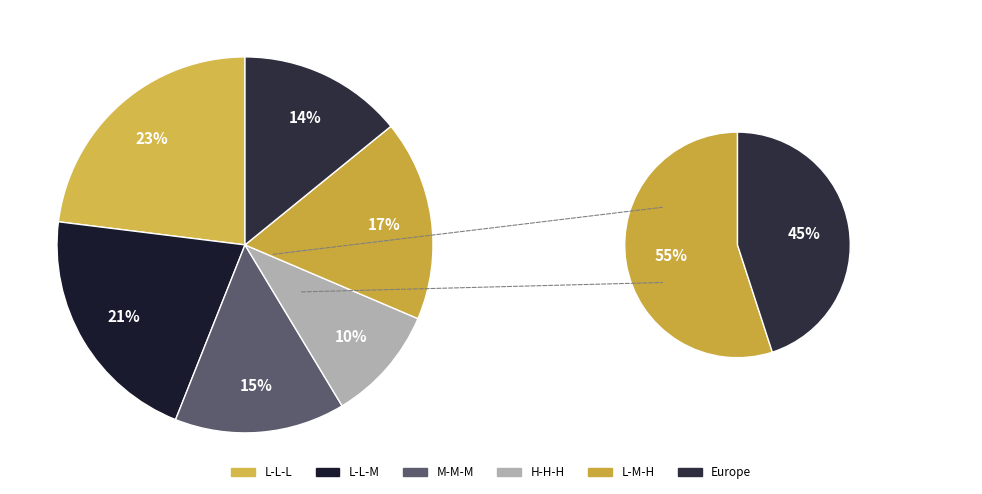

Is L-M-H the majority of the pie?

No